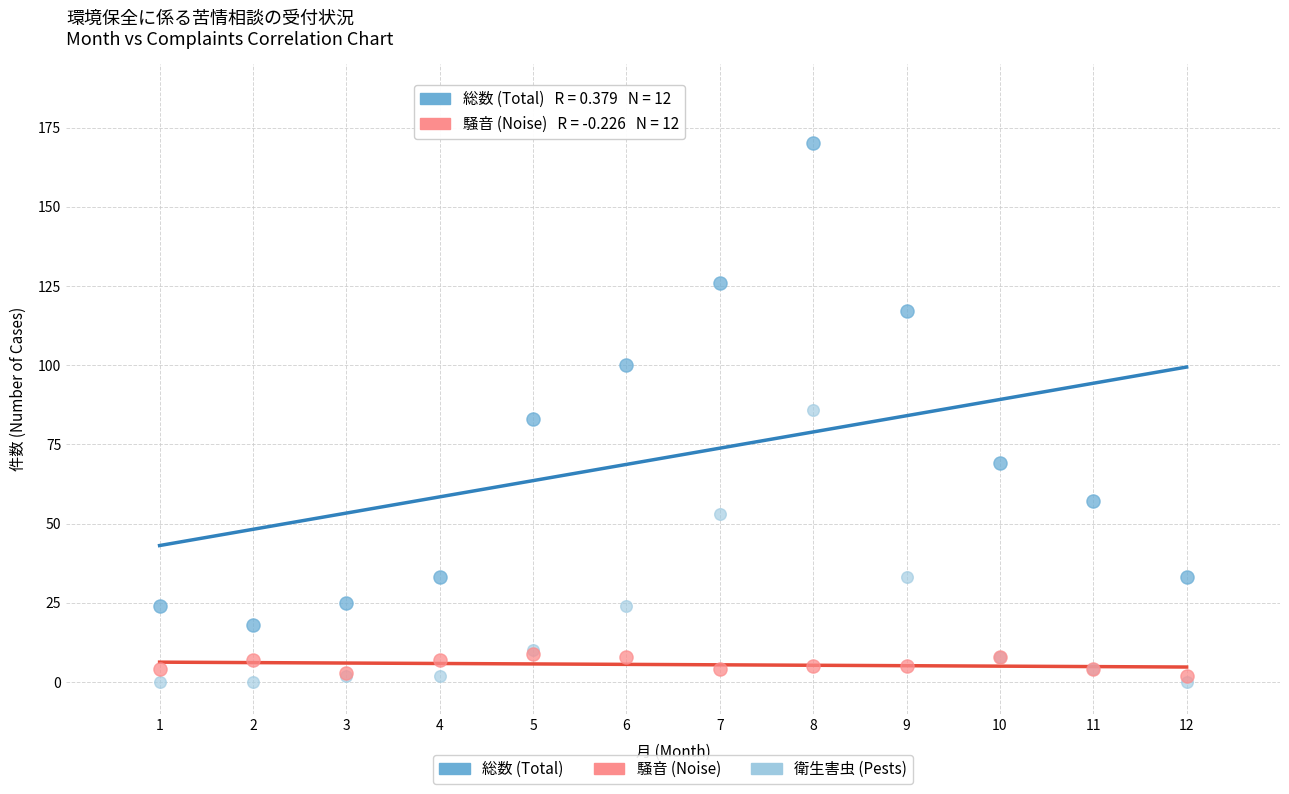

What are all the series names shown in the legend?

総数 (Total), 騒音 (Noise), 衛生害虫 (Pests)